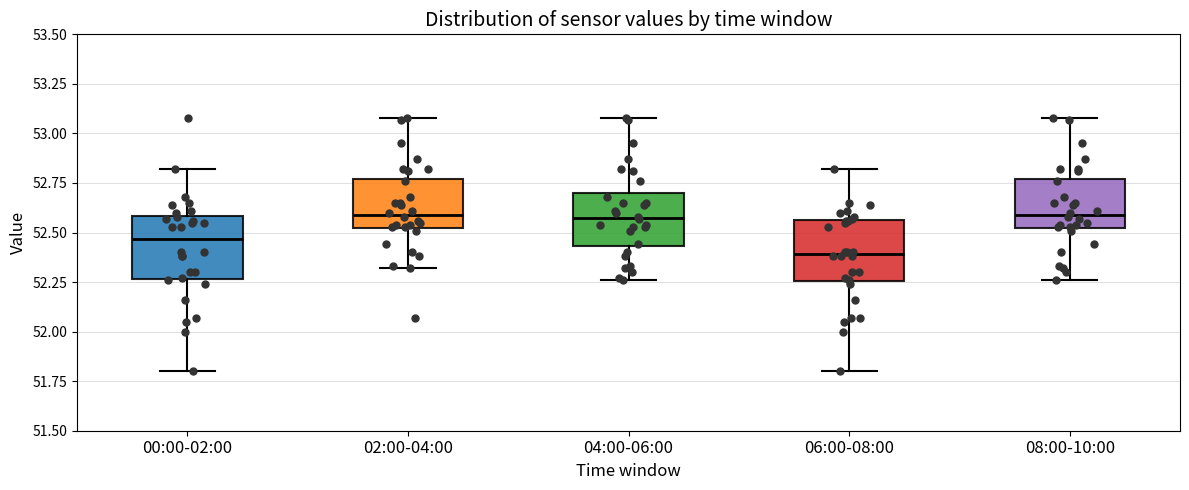

Reading left to right, transcribe this box plot: for each box, give where its median line is, the range the box spans, and where its two whiskers end, as read against the y-axis. The values are not printed on the chart, so give them approximately, as read against the axis.

00:00-02:00: median 52.45, box 52.25 to 52.60, whiskers 51.80 to 52.80
02:00-04:00: median 52.60, box 52.55 to 52.75, whiskers 52.30 to 53.10
04:00-06:00: median 52.60, box 52.45 to 52.70, whiskers 52.25 to 53.10
06:00-08:00: median 52.40, box 52.25 to 52.55, whiskers 51.80 to 52.80
08:00-10:00: median 52.60, box 52.55 to 52.75, whiskers 52.25 to 53.10